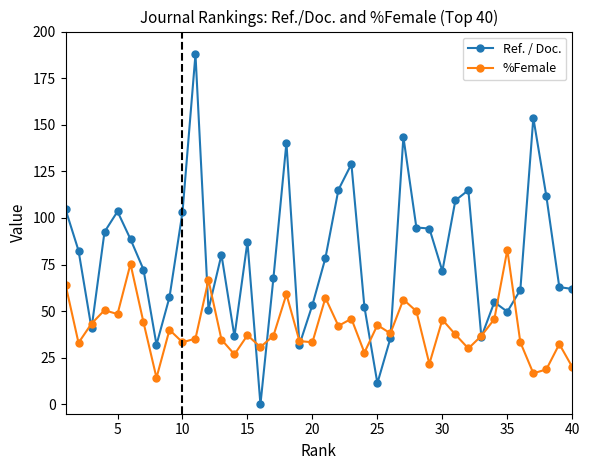

True or false: %Female has more than 1 interior local peaks.

True